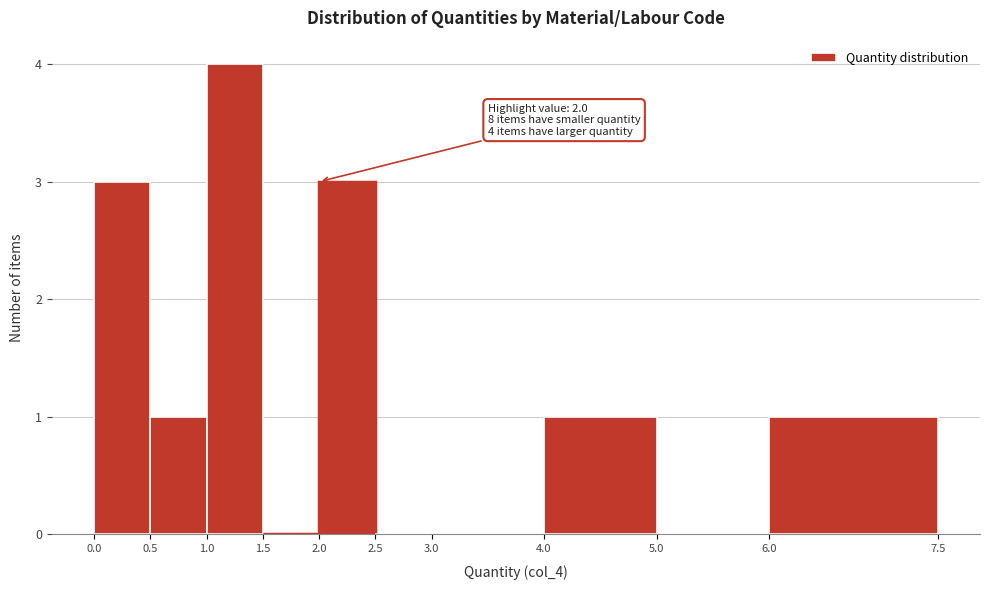

Over which range of the x-axis is the bar tallest?

1.0 to 1.5